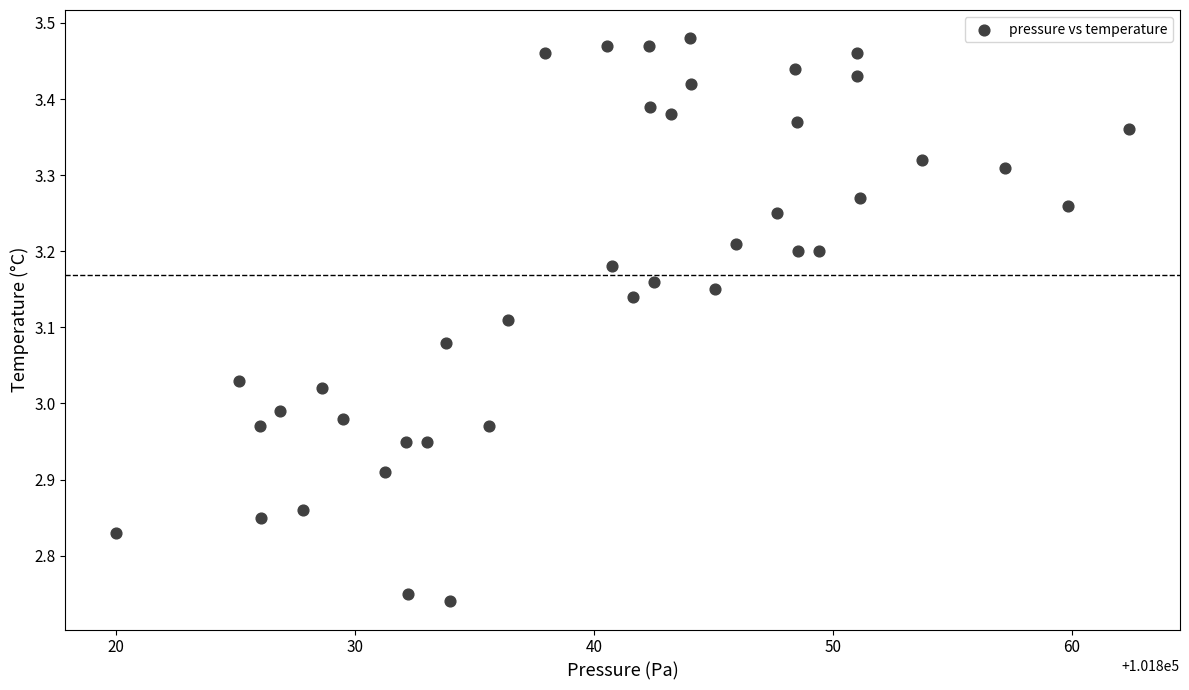

What is the range of X values (max minus min)?

42.4